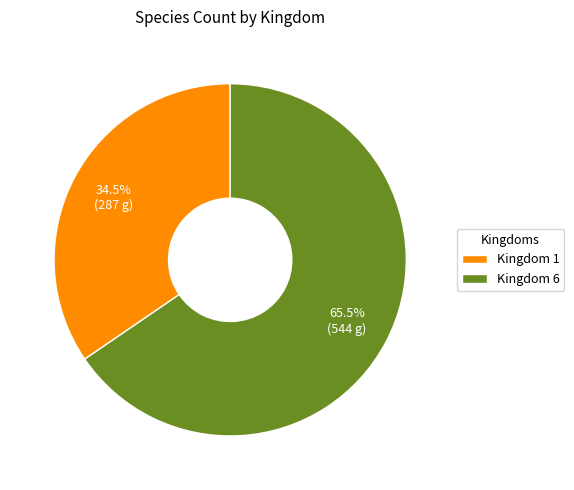

Rank the categories by value from lowest to highest.

Kingdom 1, Kingdom 6